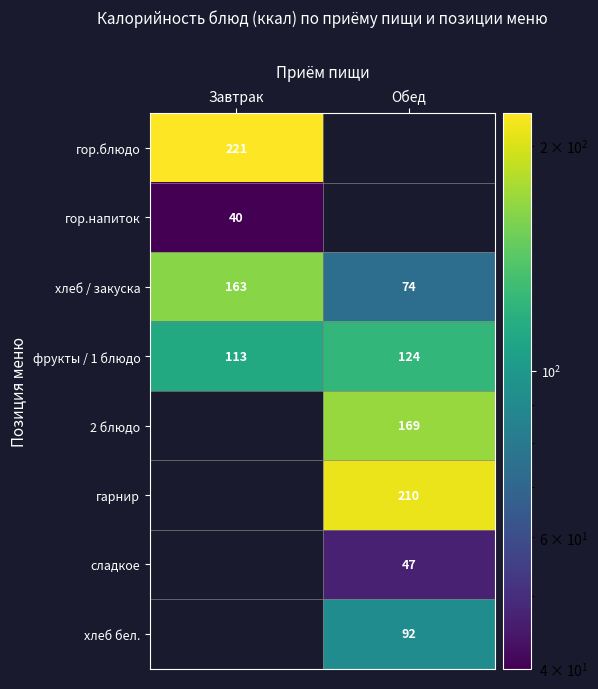

What is the minimum value shown in the chart?

40.0